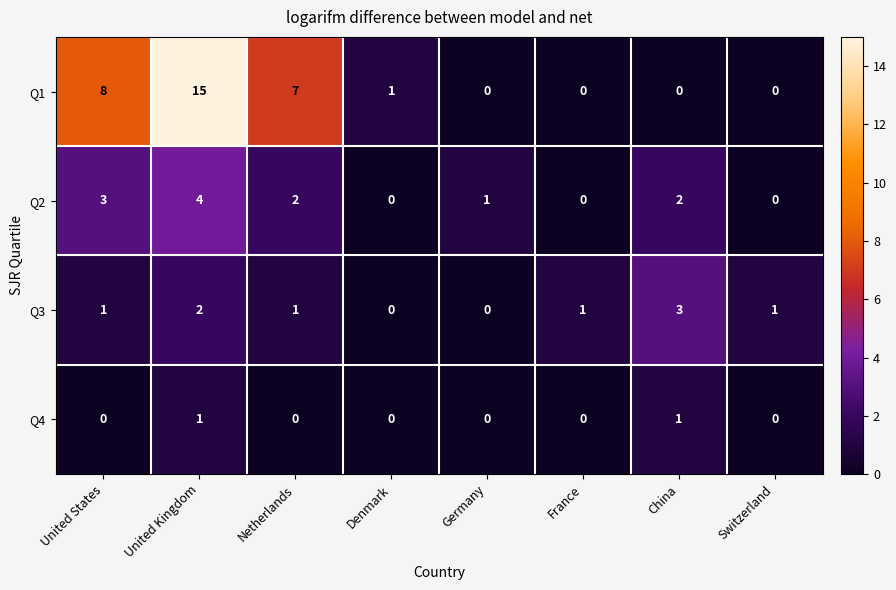

What is the difference between the second highest and minimum values in the Q1 series?

8